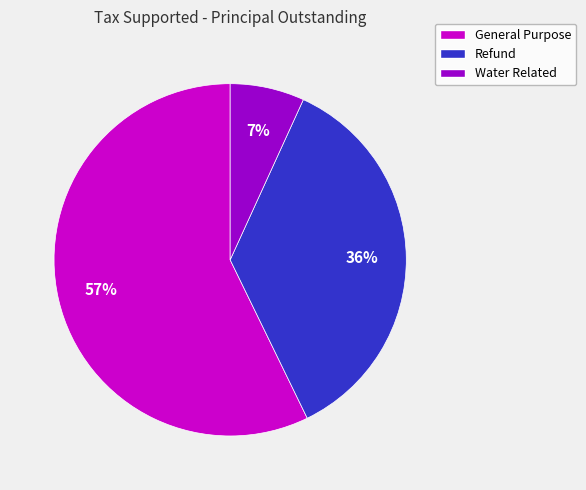

Which category has the smallest portion of the pie?

Water Related